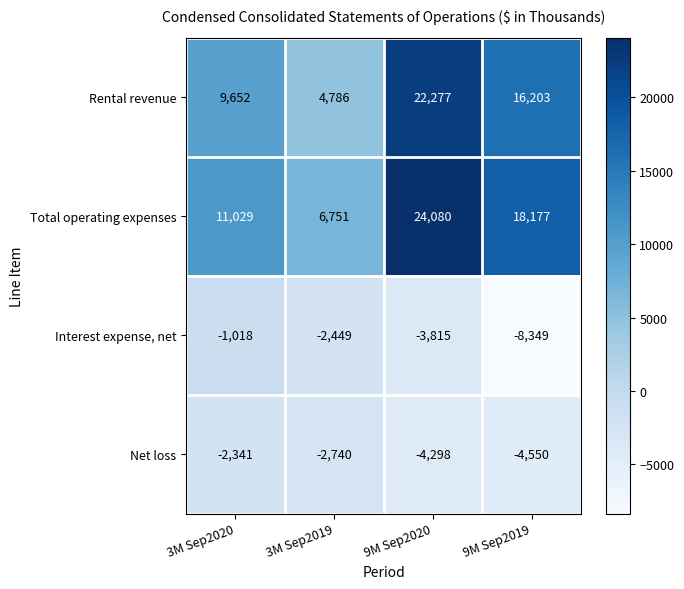

True or false: Total operating expenses has a value of 16823 at 9M Sep2020.

False